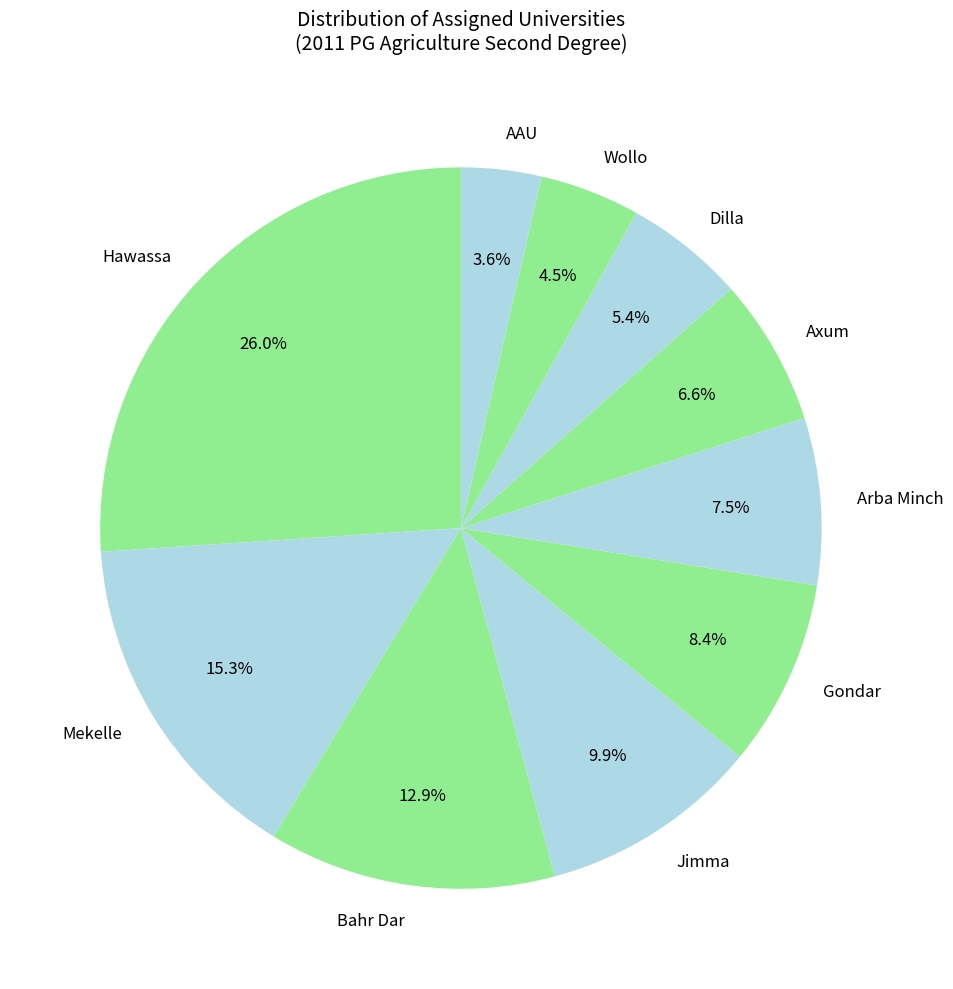

Does any single category account for the majority?

No